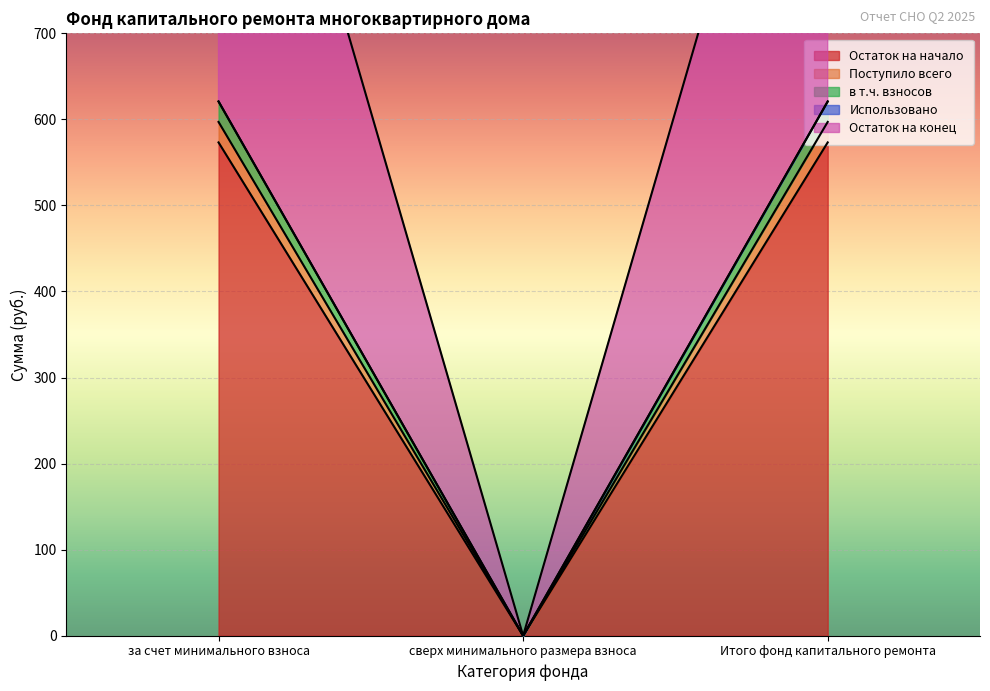

Between за счет минимального взноса and Итого фонд капитального ремонта, which is larger?

за счет минимального взноса